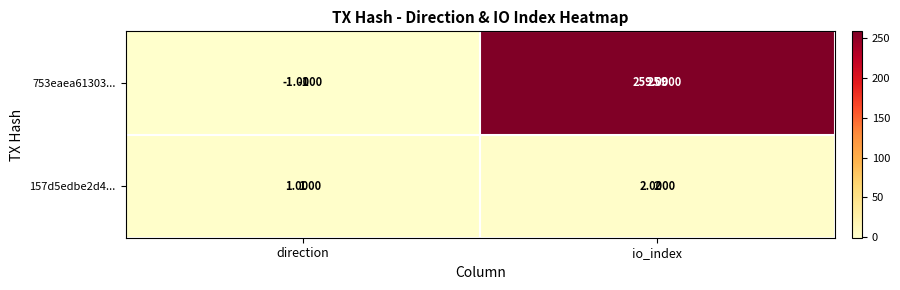

Which series has the largest range (max minus min)?

753eaea61303...